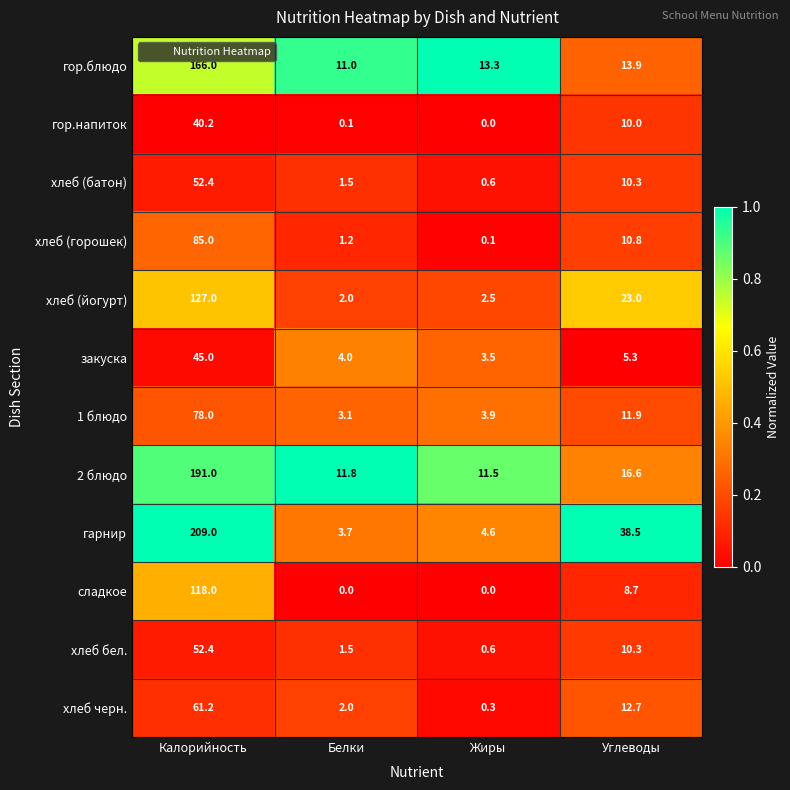

At how many categories does at least one series exceed 0?

4